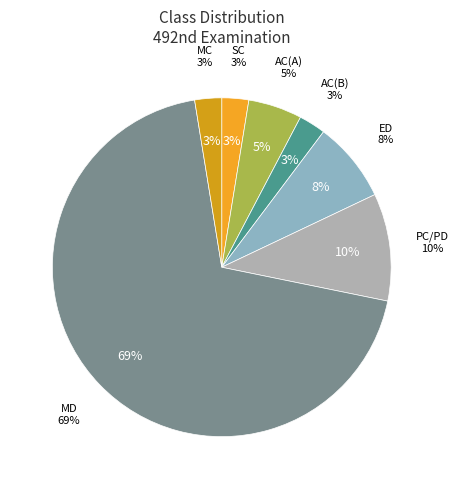

Does any single category account for the majority?

Yes